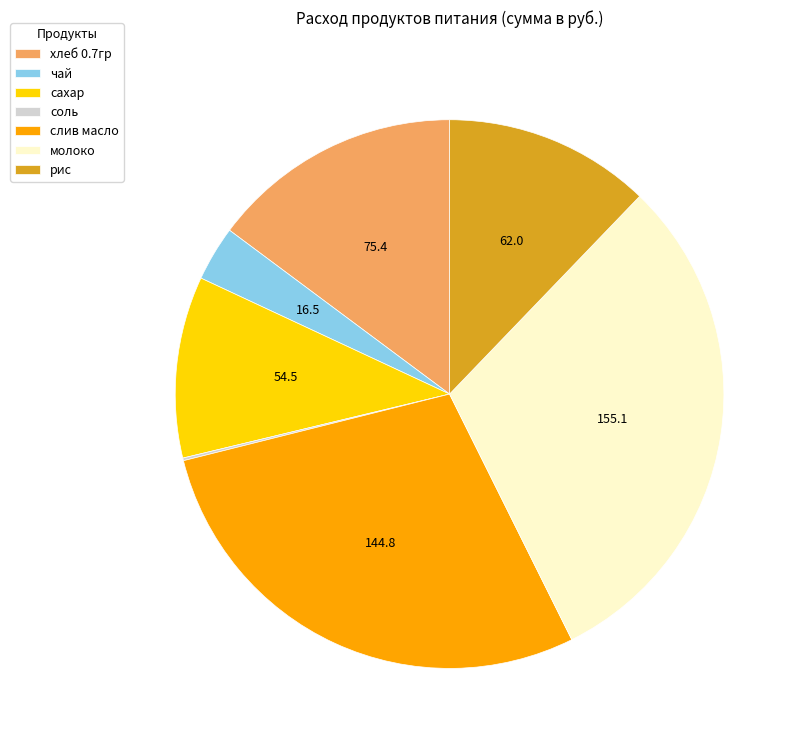

Between чай and молоко, which is larger?

молоко